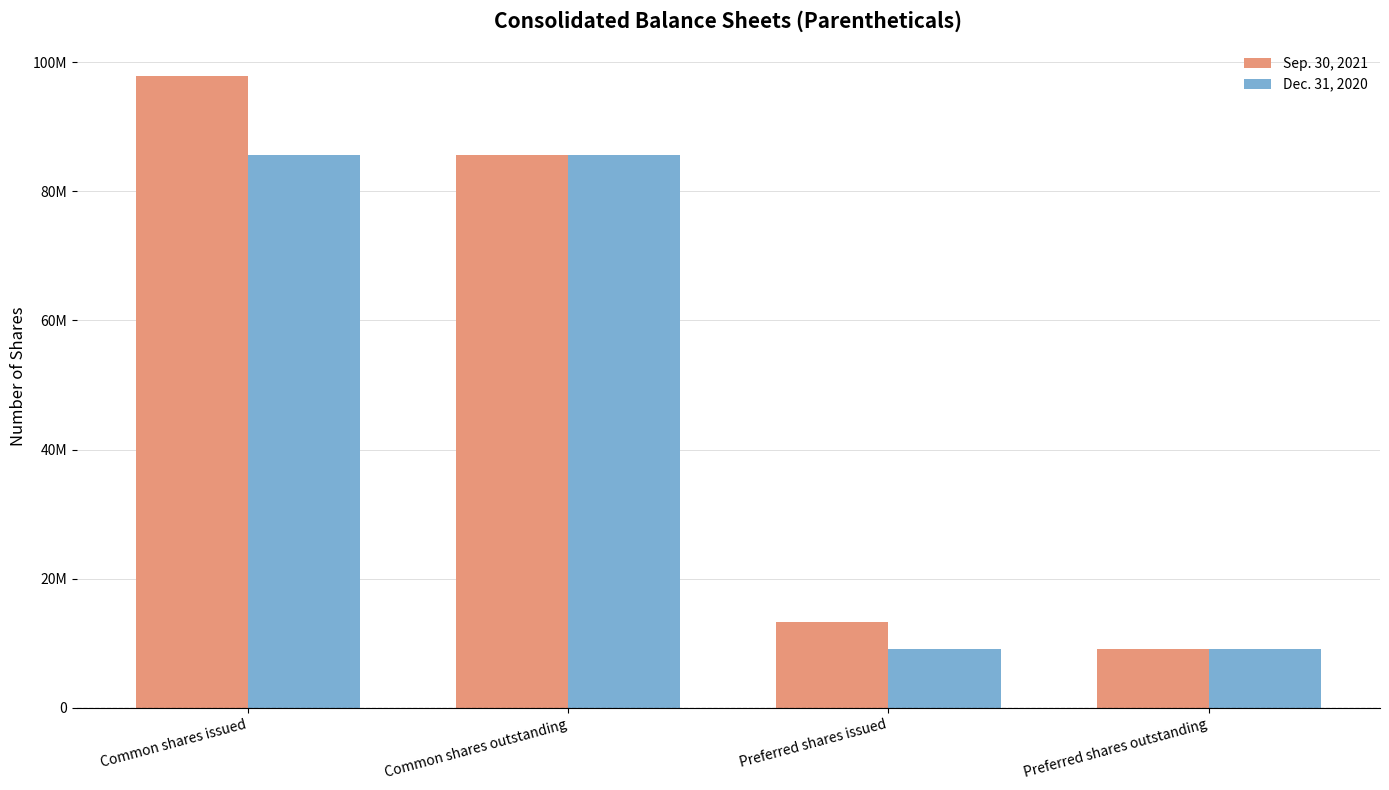

Reading left to right, what are all the values shown in this chart?

Sep. 30, 2021: Common shares issued=97896522	Common shares outstanding=85617146	Preferred shares issued=13320000	Preferred shares outstanding=9120000
Dec. 31, 2020: Common shares issued=85617146	Common shares outstanding=85617146	Preferred shares issued=9120000	Preferred shares outstanding=9120000